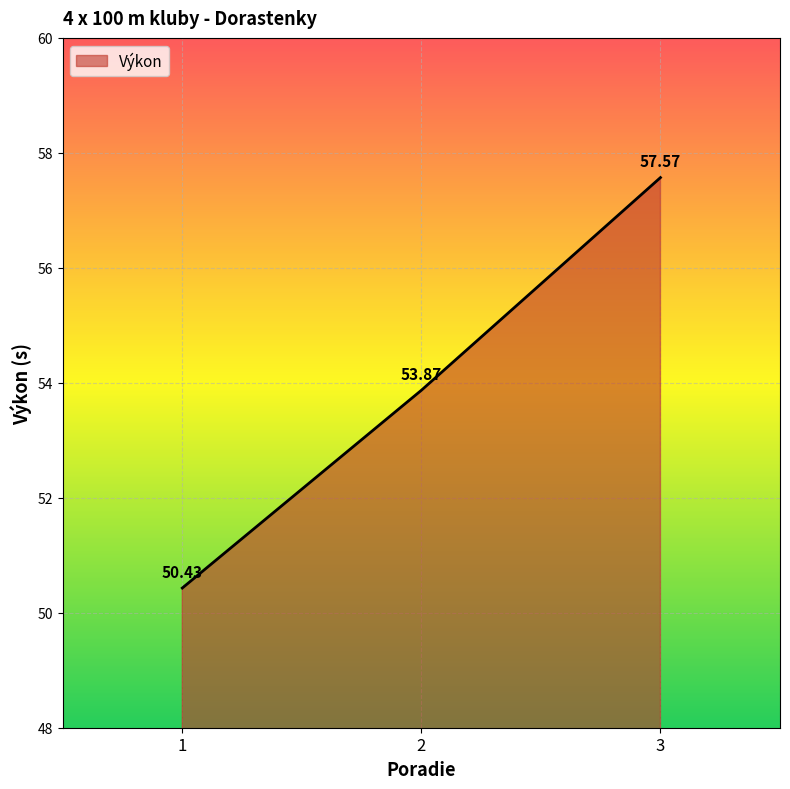

Reading left to right, what are all the values shown in this chart?

1=50.4	2=53.9	3=57.6